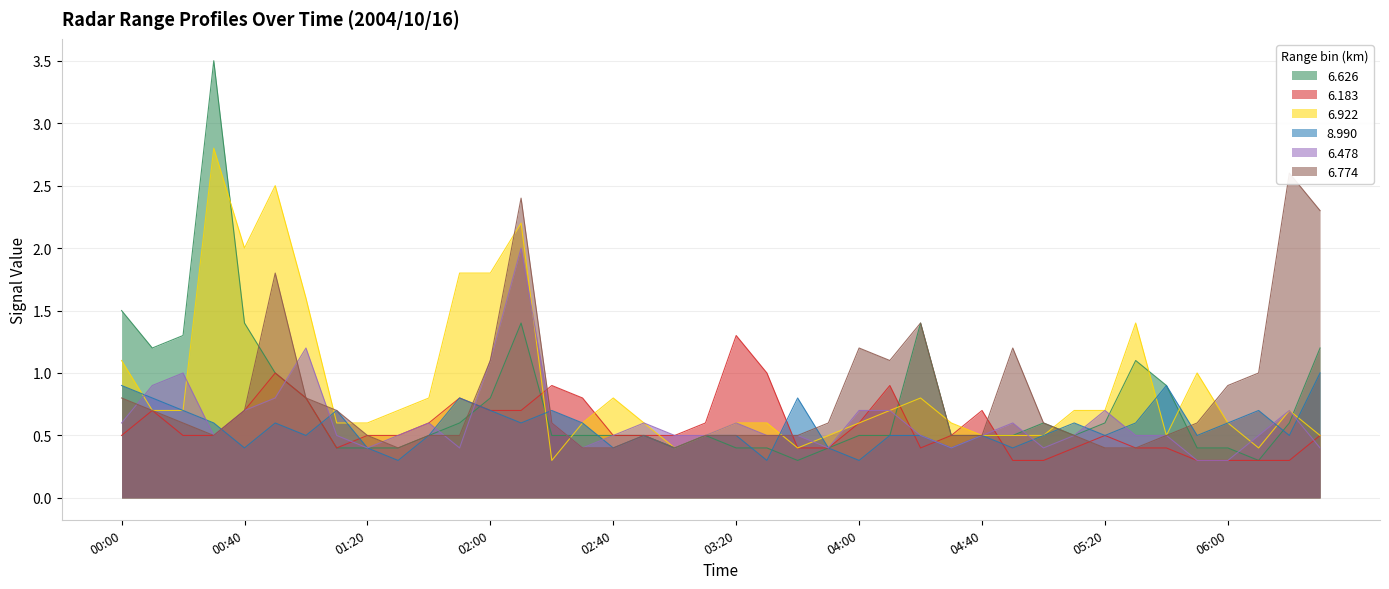

What is the average value of the 6.626 series?

0.8